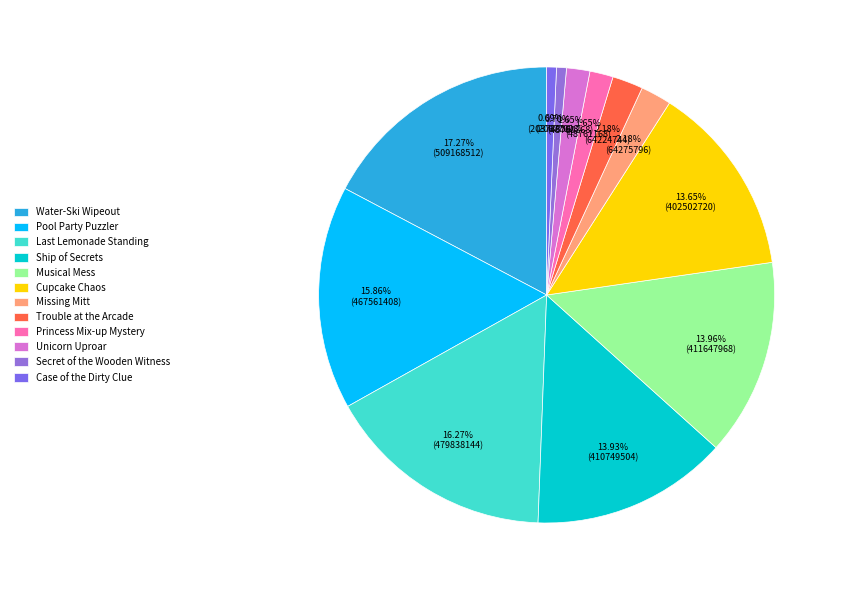

How much of the chart is everything except Ship of Secrets?

86.1%